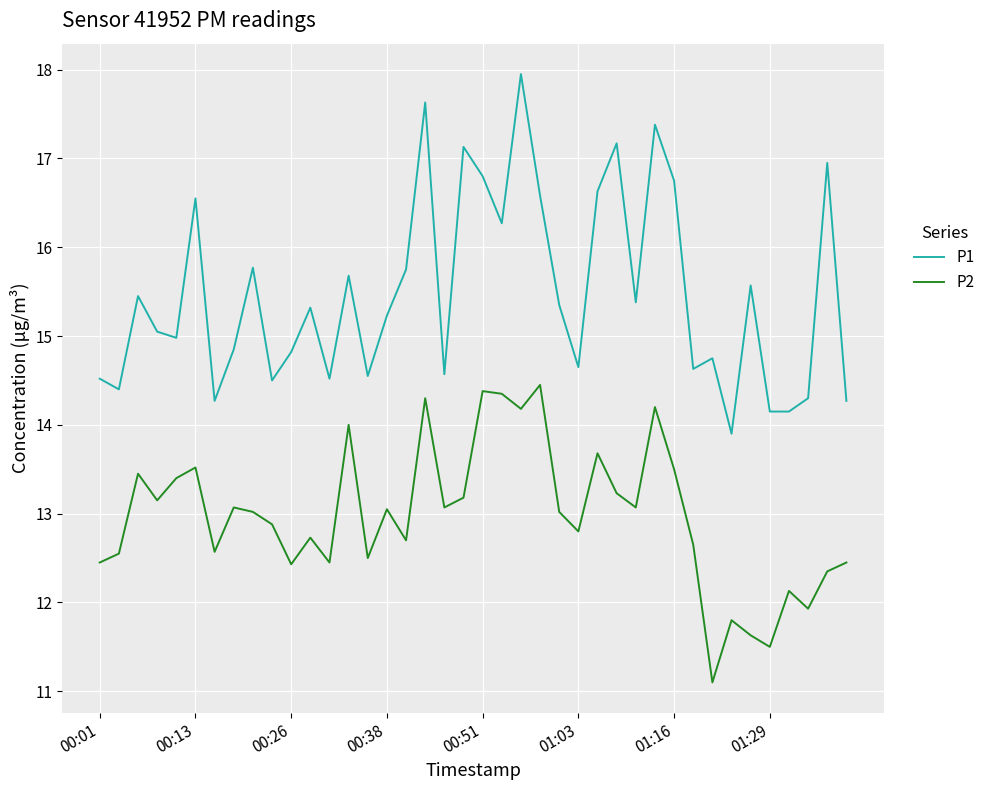

Which series has the widest spread of values?

P1